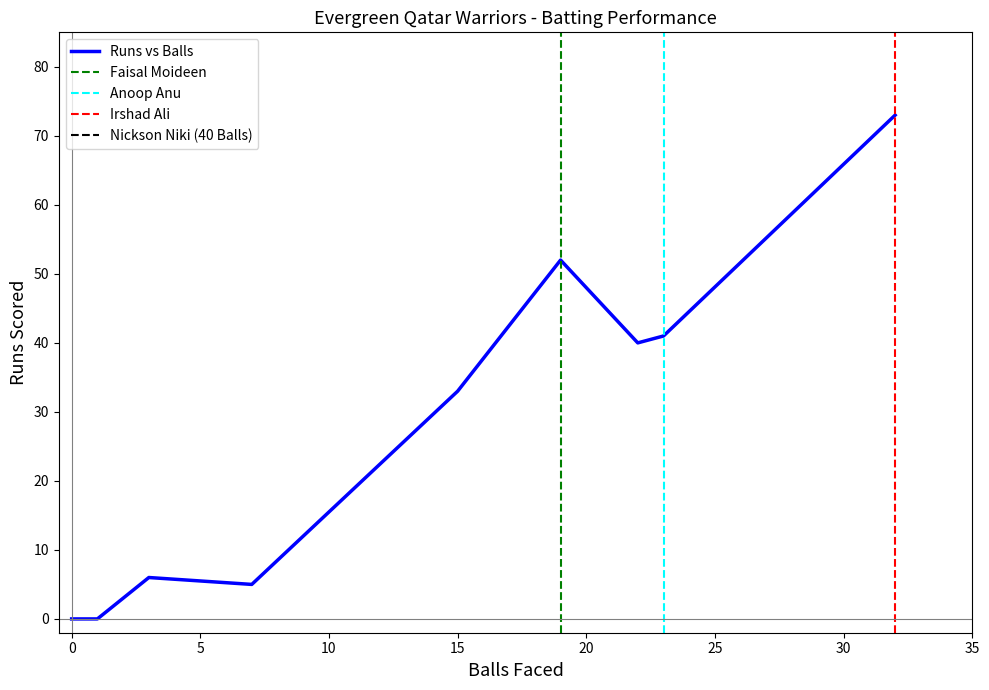

What is the label of the 5th point from the right?

Anoop Anu